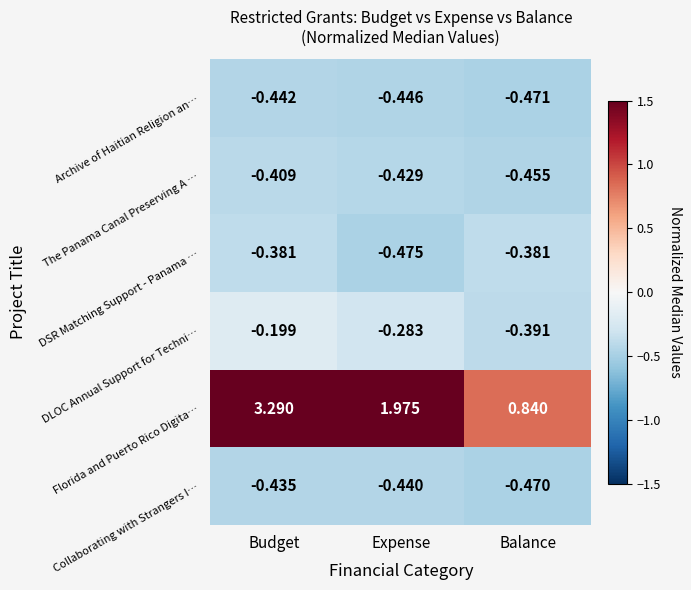

At Budget, list the series in order from largest to smallest.

Florida and Puerto Rico Digita…, DLOC Annual Support for Techni…, DSR Matching Support - Panama …, The Panama Canal Preserving A …, Collaborating with Strangers I…, Archive of Haitian Religion an…